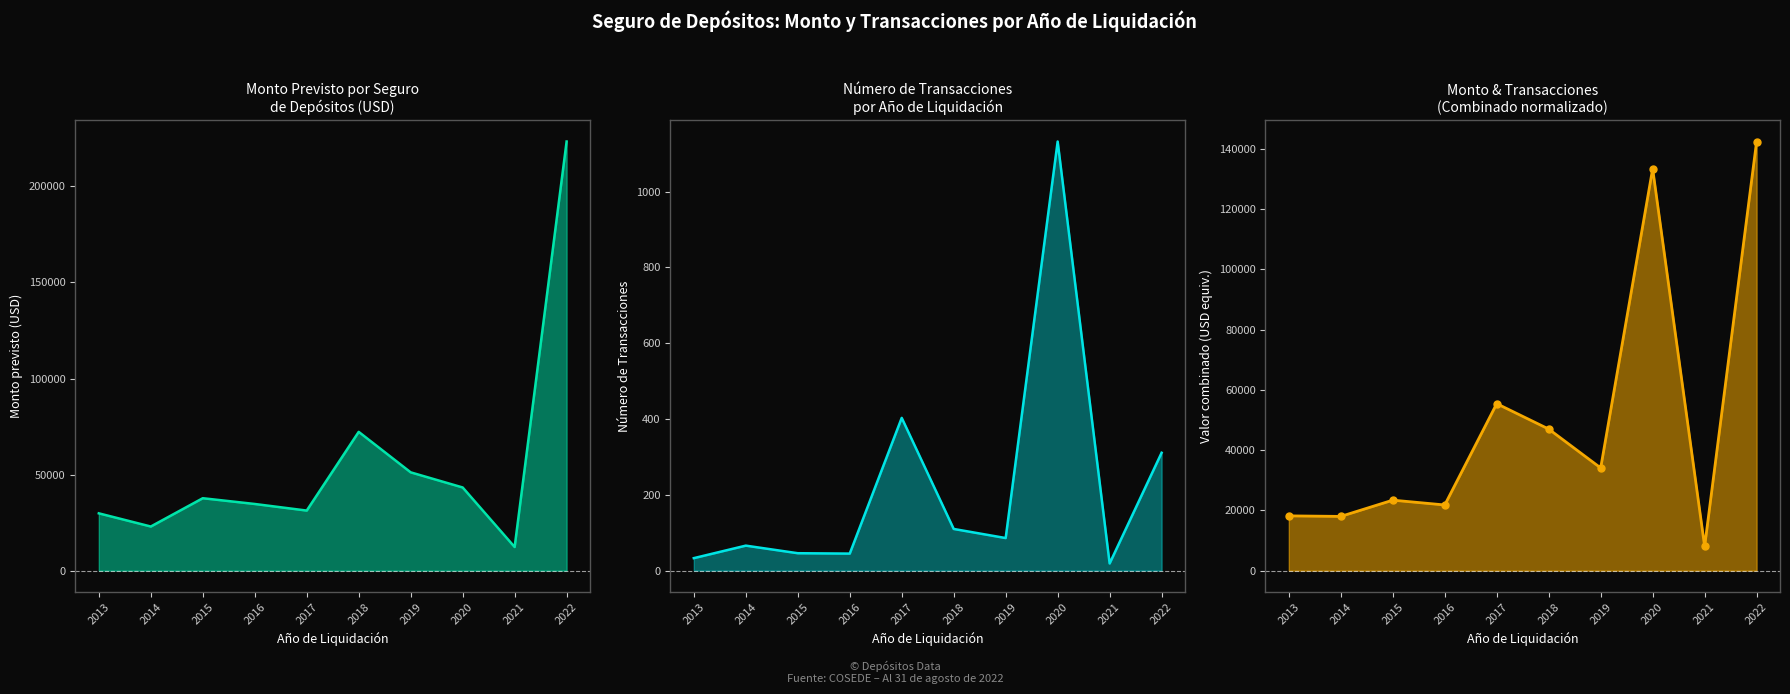

Where is the first local minimum for Número de Transacciones?

2016